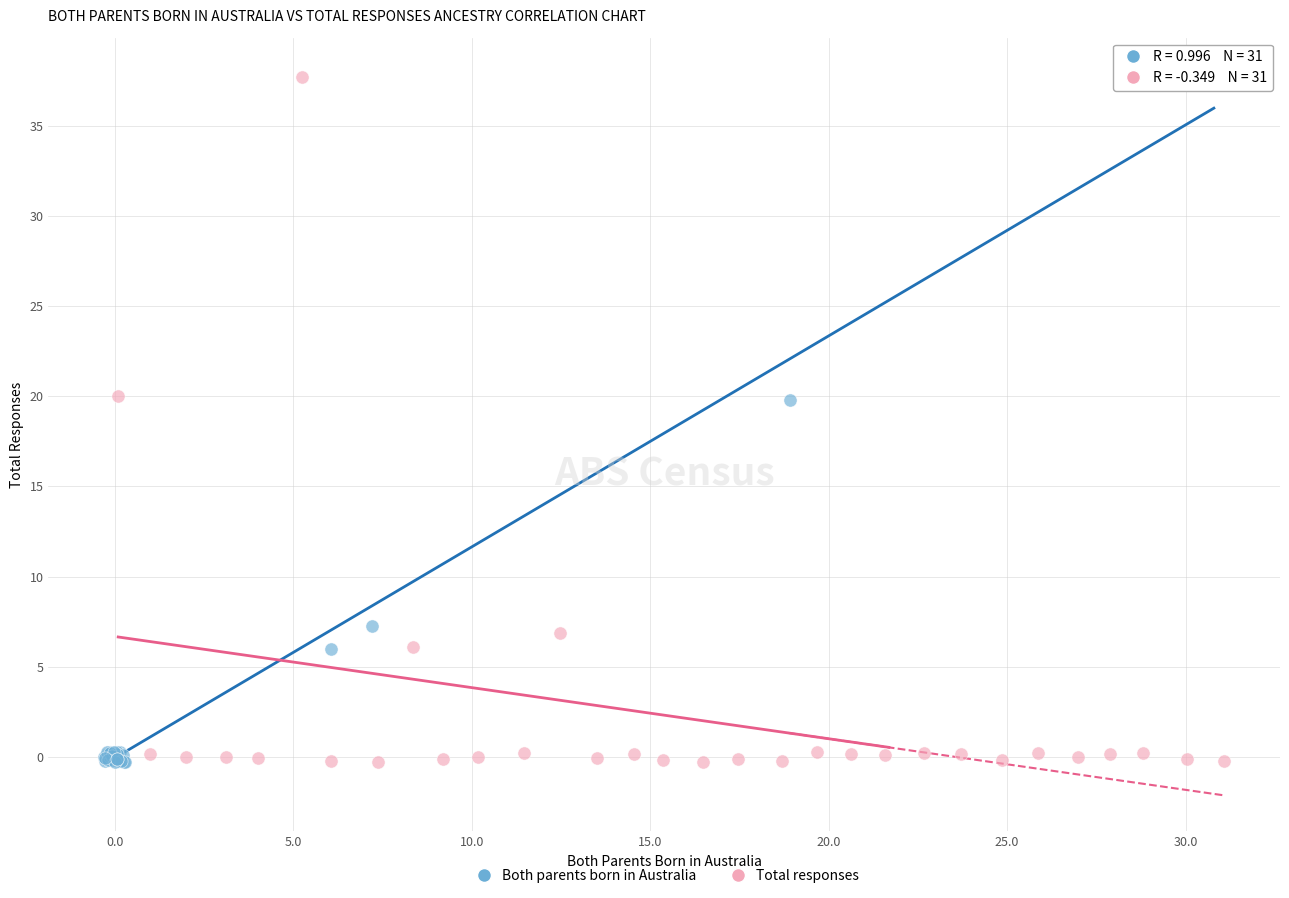

Which series has the widest spread of Y values?

Both parents born in Australia